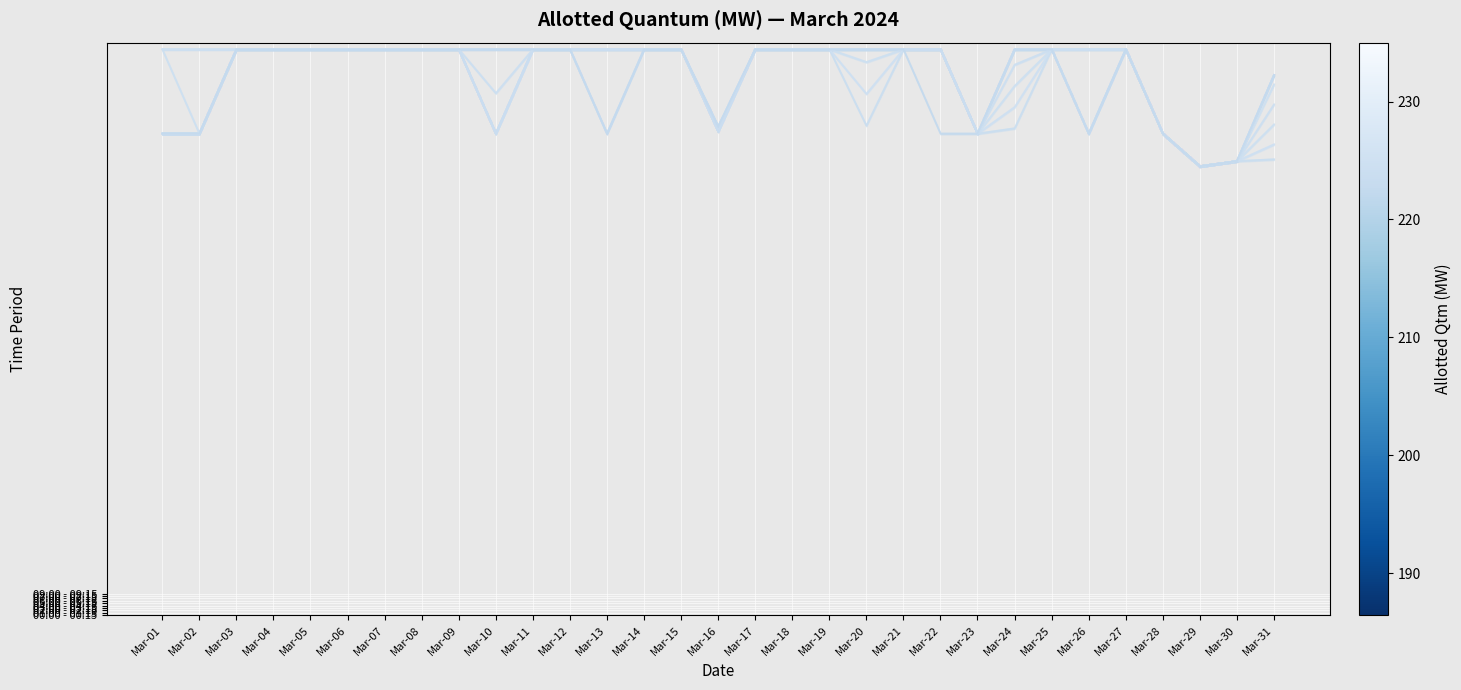

Reading left to right, extract all data points from this chart.

00:00 - 00:15: 235.0	235.0	235.0	235.0	235.0	235.0	235.0	235.0	235.0	200.0	235.0	235.0	235.0	235.0	235.0	200.9	235.0	235.0	235.0	203.3	235.0	235.0	200.0	202.2	235.0	235.0	235.0	200.0	186.4	188.6	189.3
01:00 - 01:15: 235.0	235.0	235.0	235.0	235.0	235.0	235.0	235.0	235.0	200.0	235.0	235.0	235.0	235.0	235.0	200.9	235.0	235.0	235.0	216.5	235.0	235.0	200.0	211.0	235.0	235.0	235.0	200.0	186.4	188.6	195.5
02:00 - 02:15: 235.0	200.0	235.0	235.0	235.0	235.0	235.0	235.0	235.0	200.0	235.0	235.0	235.0	235.0	235.0	200.9	235.0	235.0	235.0	229.7	235.0	235.0	200.0	219.8	235.0	235.0	235.0	200.0	186.4	188.6	203.8
03:00 - 03:15: 200.0	200.0	235.0	235.0	235.0	235.0	235.0	235.0	235.0	200.0	235.0	235.0	235.0	235.0	235.0	200.9	235.0	235.0	235.0	235.0	235.0	235.0	200.0	228.6	235.0	235.0	235.0	200.0	186.4	188.6	212.1
04:00 - 04:15: 200.0	200.0	235.0	235.0	235.0	235.0	235.0	235.0	235.0	200.0	235.0	235.0	235.0	235.0	235.0	200.9	235.0	235.0	235.0	235.0	235.0	235.0	200.0	235.0	235.0	235.0	235.0	200.0	186.4	188.6	220.4
05:00 - 05:15: 200.0	200.0	235.0	235.0	235.0	235.0	235.0	235.0	235.0	200.0	235.0	235.0	235.0	235.0	235.0	200.9	235.0	235.0	235.0	235.0	235.0	235.0	200.0	235.0	235.0	200.0	235.0	200.0	186.4	188.6	224.3
06:00 - 06:15: 200.0	200.0	235.0	235.0	235.0	235.0	235.0	235.0	235.0	216.8	235.0	235.0	235.0	235.0	235.0	202.9	235.0	235.0	235.0	235.0	235.0	235.0	200.0	235.0	235.0	200.0	235.0	200.0	186.4	188.6	224.3
07:00 - 07:15: 200.0	200.0	235.0	235.0	235.0	235.0	235.0	235.0	235.0	235.0	235.0	235.0	200.0	235.0	235.0	202.9	235.0	235.0	235.0	235.0	235.0	235.0	200.0	235.0	235.0	200.0	235.0	200.0	186.4	188.6	224.3
08:00 - 08:15: 200.0	200.0	235.0	235.0	235.0	235.0	235.0	235.0	235.0	235.0	235.0	235.0	200.0	235.0	235.0	202.9	235.0	235.0	235.0	235.0	235.0	235.0	200.0	235.0	235.0	200.0	235.0	200.0	186.4	188.6	224.3
09:00 - 09:15: 200.0	200.0	235.0	235.0	235.0	235.0	235.0	235.0	235.0	235.0	235.0	235.0	200.0	235.0	235.0	202.9	235.0	235.0	235.0	235.0	235.0	200.0	200.0	235.0	235.0	200.0	235.0	200.0	186.4	188.6	224.3